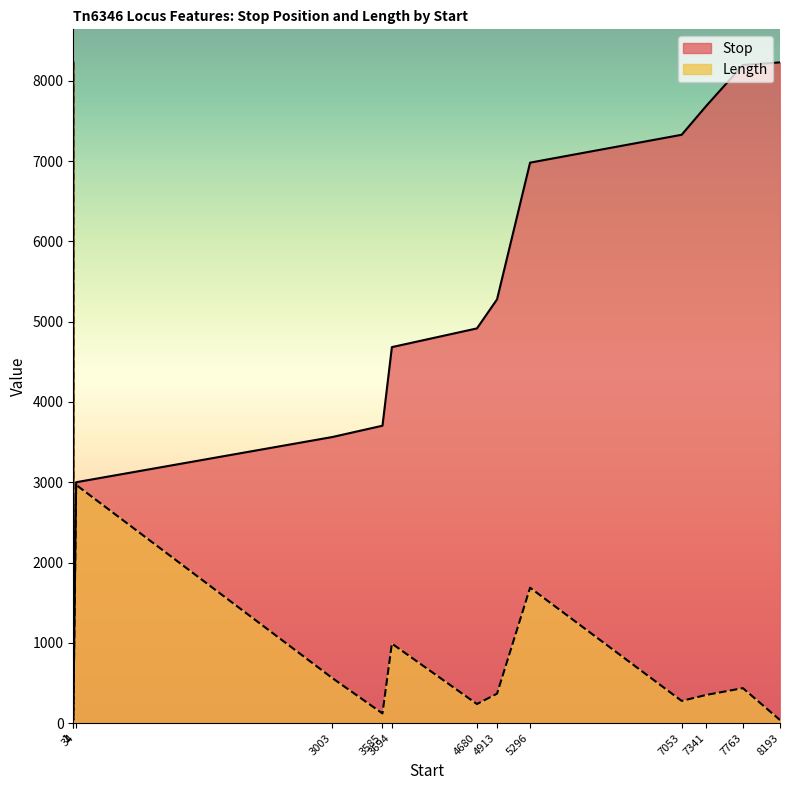

What is the value of the Length point at the 5th from the left?

120